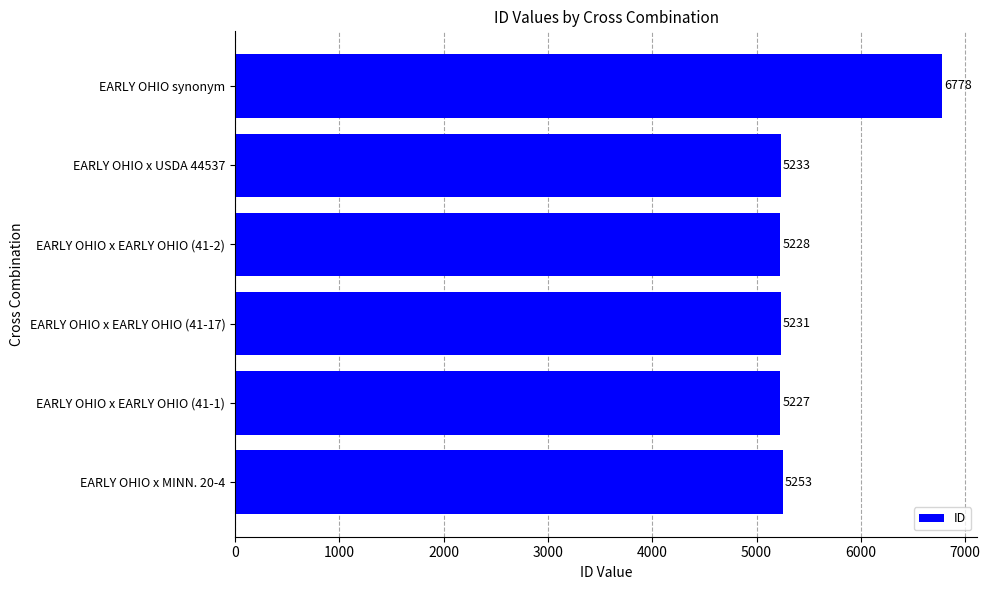

At which category does the chart reach its peak across all series?

EARLY OHIO synonym